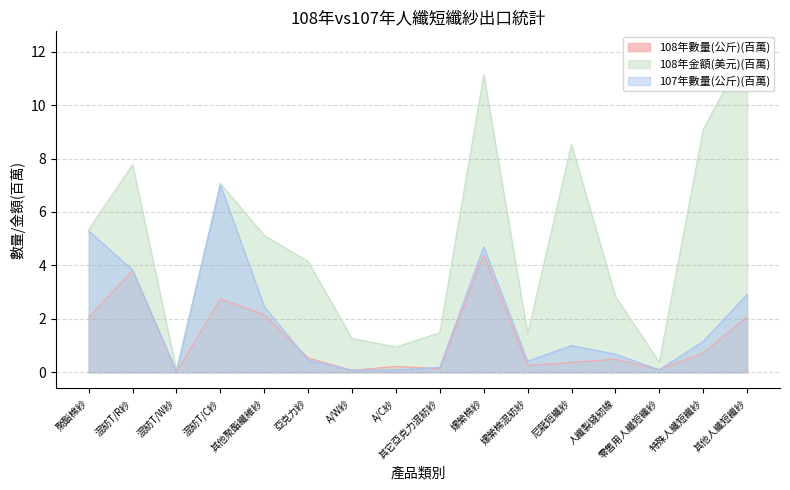

Is the value of 108年金額(美元) at 尼龍短纖紗 greater than the value of 108年數量(公斤) at 混紡T/W紗?

Yes